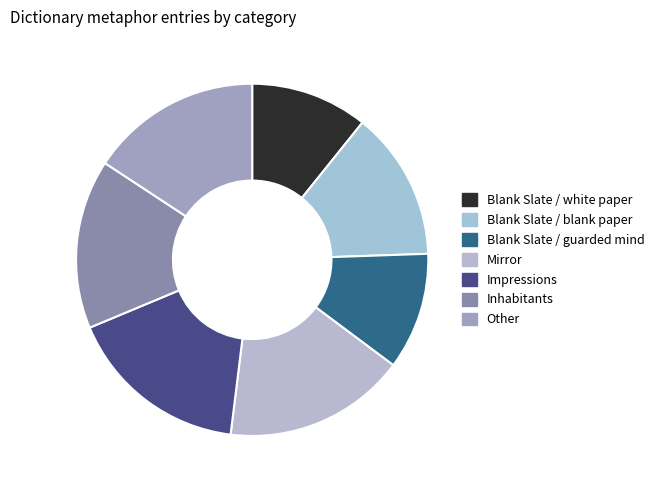

What is the change in value from Impressions to Inhabitants?

-1749